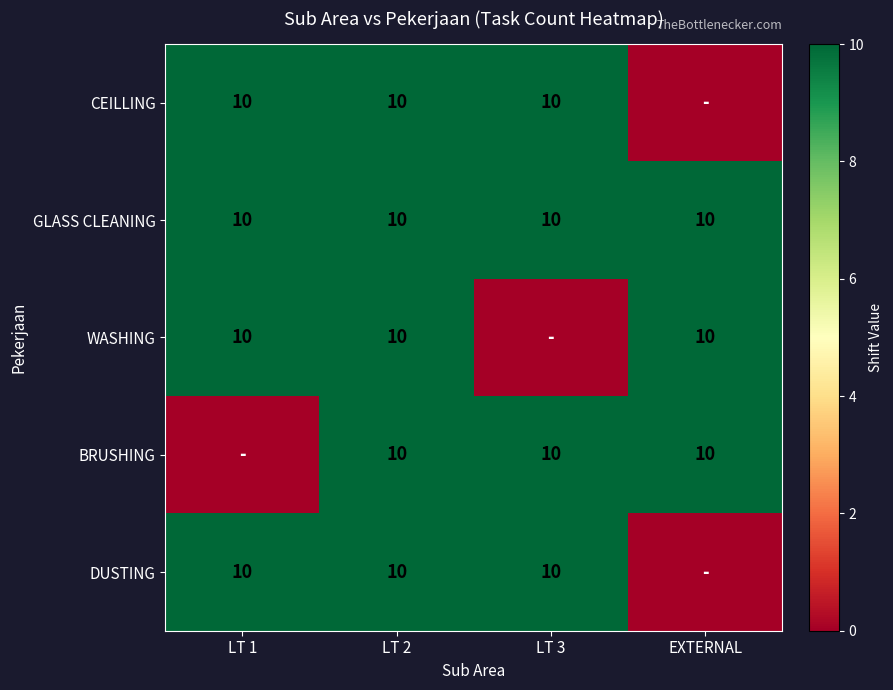

The value of WASHING at LT 1 is 10. True or false?

True